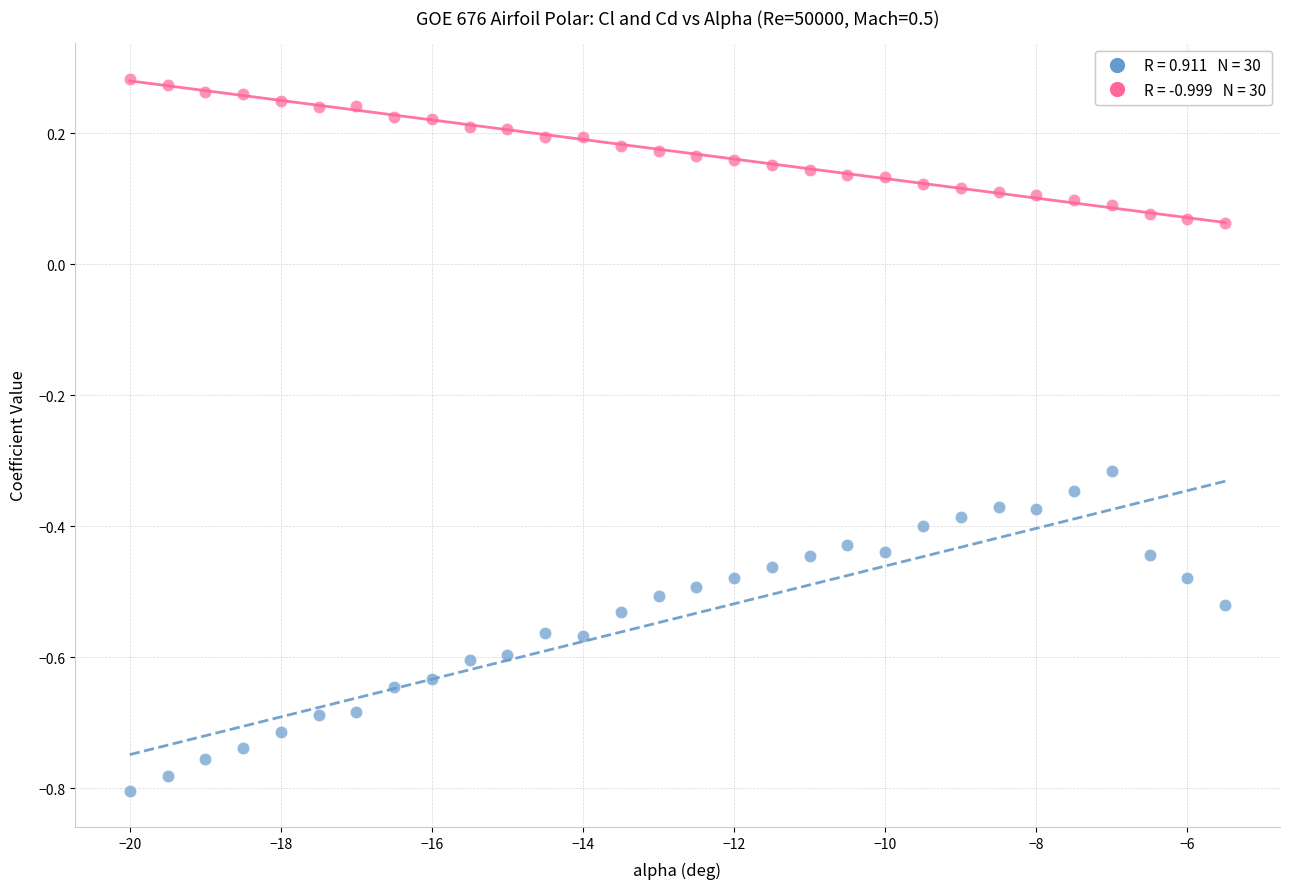

Across all data points, what is the range of X values (max minus min)?

14.5